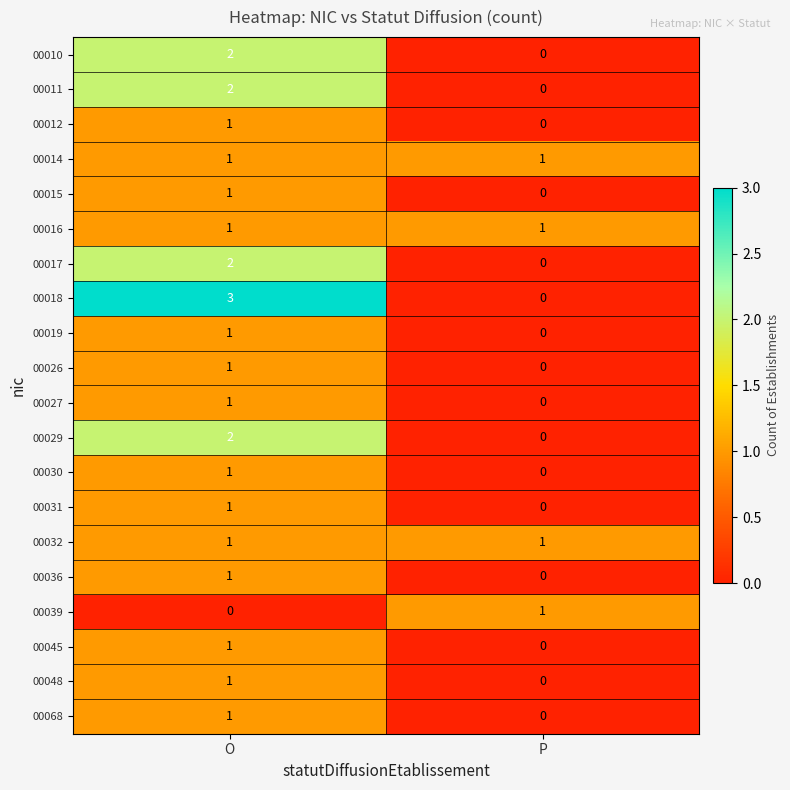

What is the difference between the highest and lowest values at O?

3